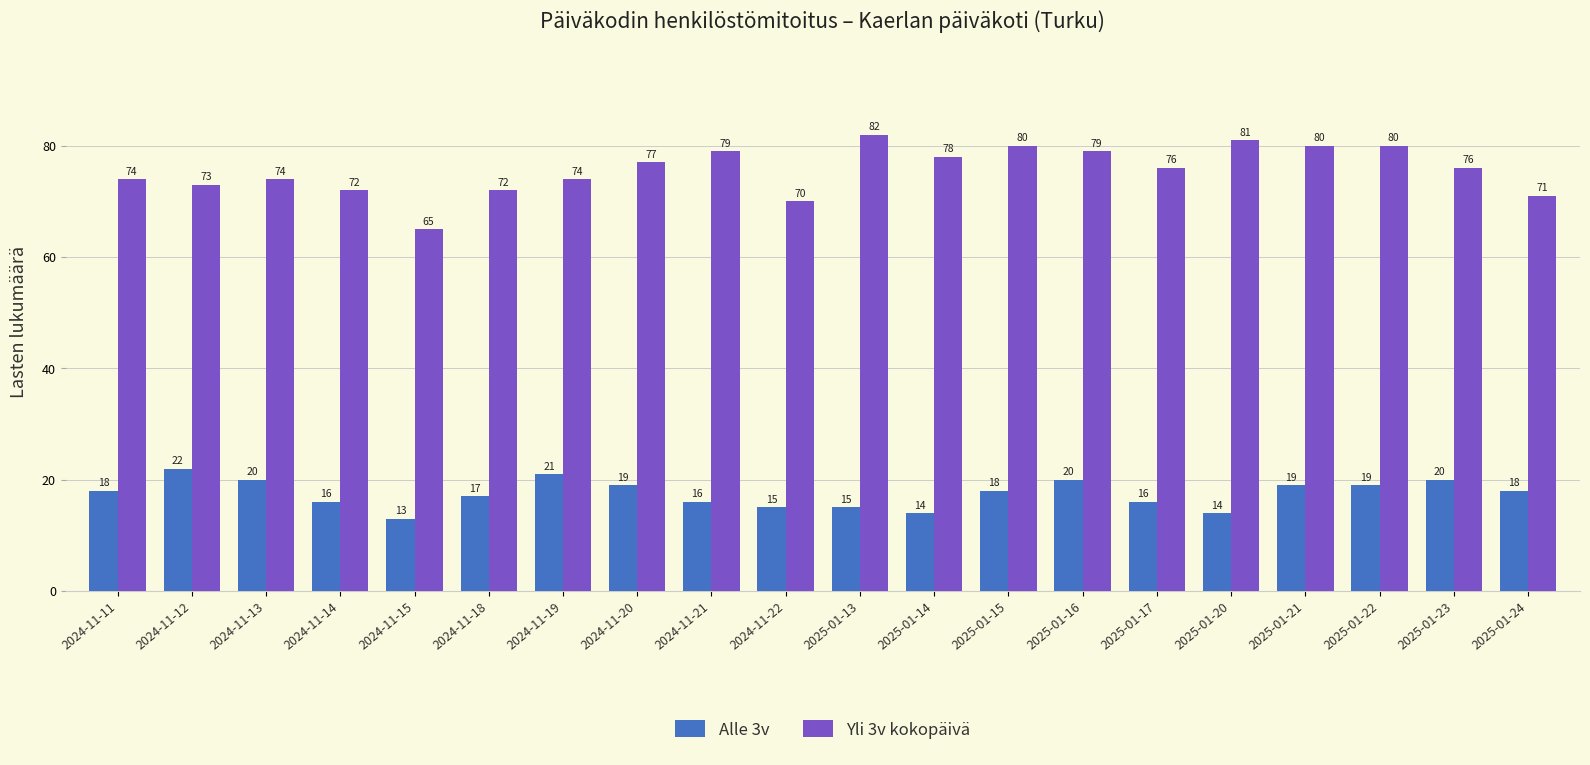

Which series has the widest spread of values?

Yli 3v kokopäivä